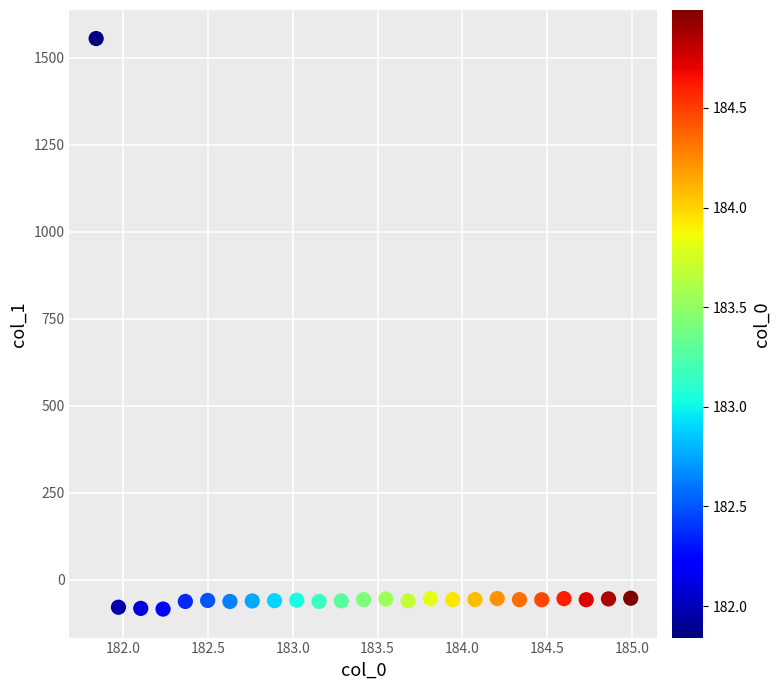

What is the range of Y values (max minus min)?

1640.4